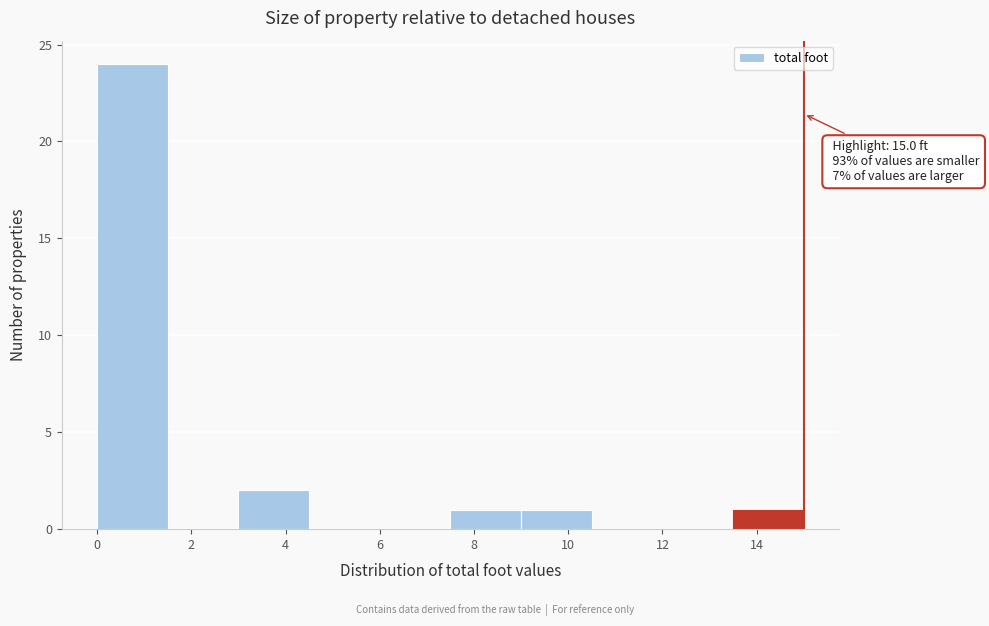

Which range on the x-axis has the tallest bar?

0.0 to 1.5